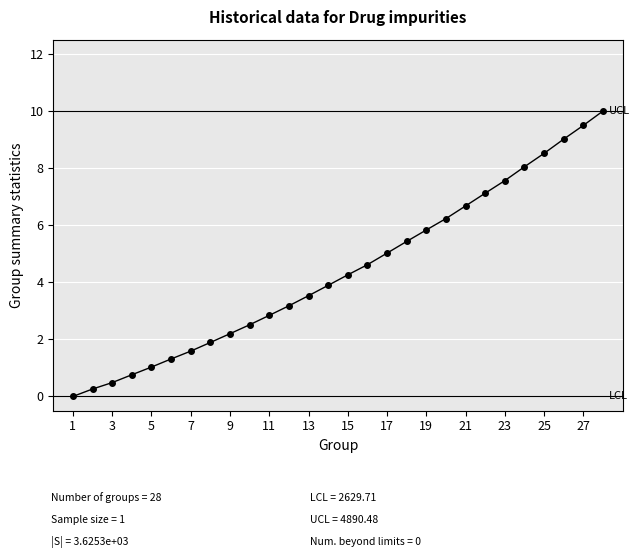

What is the greatest value displayed?

10.0